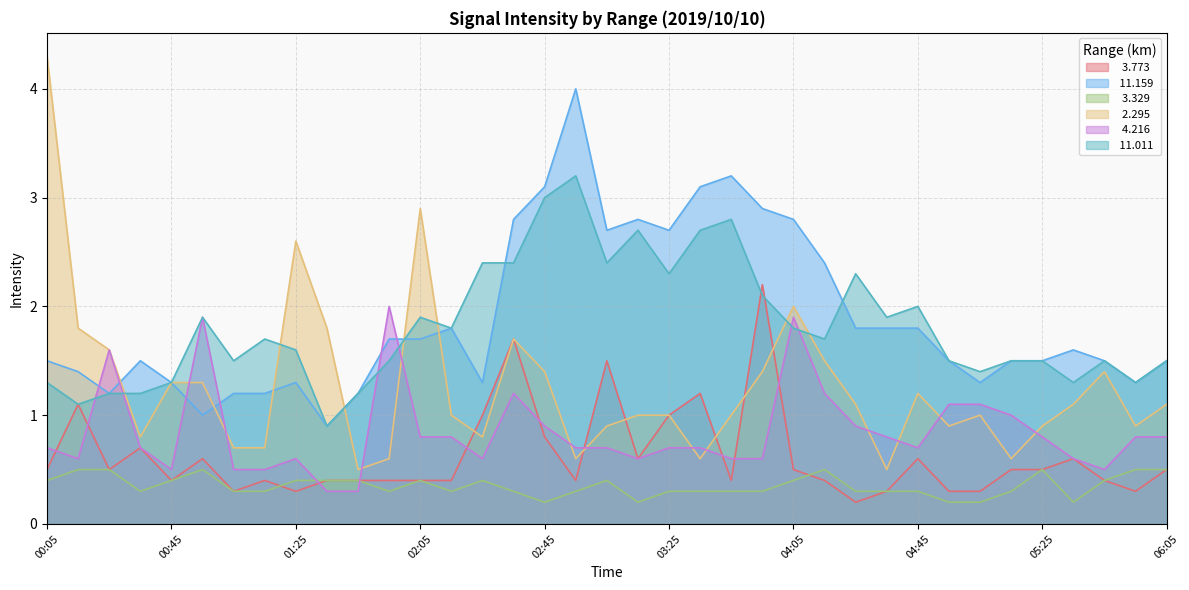

What is the difference between the maximum and minimum values in the   3.329 series?

0.3